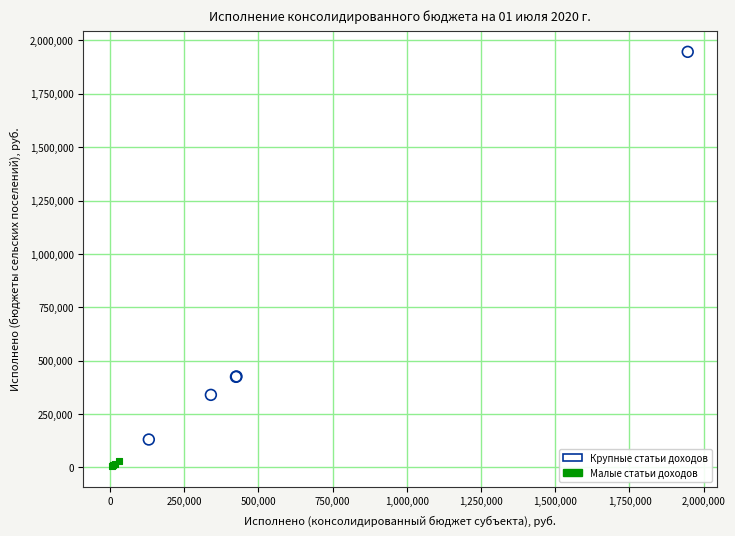

Which series has the largest Y range (max minus min)?

Крупные статьи доходов